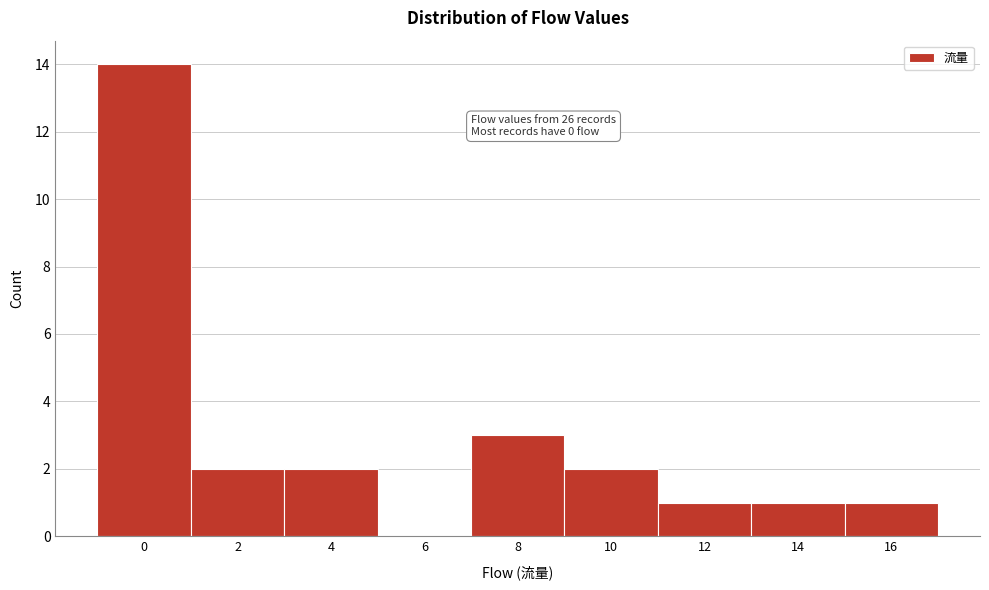

Reading left to right, what are all the values shown in this chart?

0=14	2=2	4=2	6=0	8=3	10=2	12=1	14=1	16=1